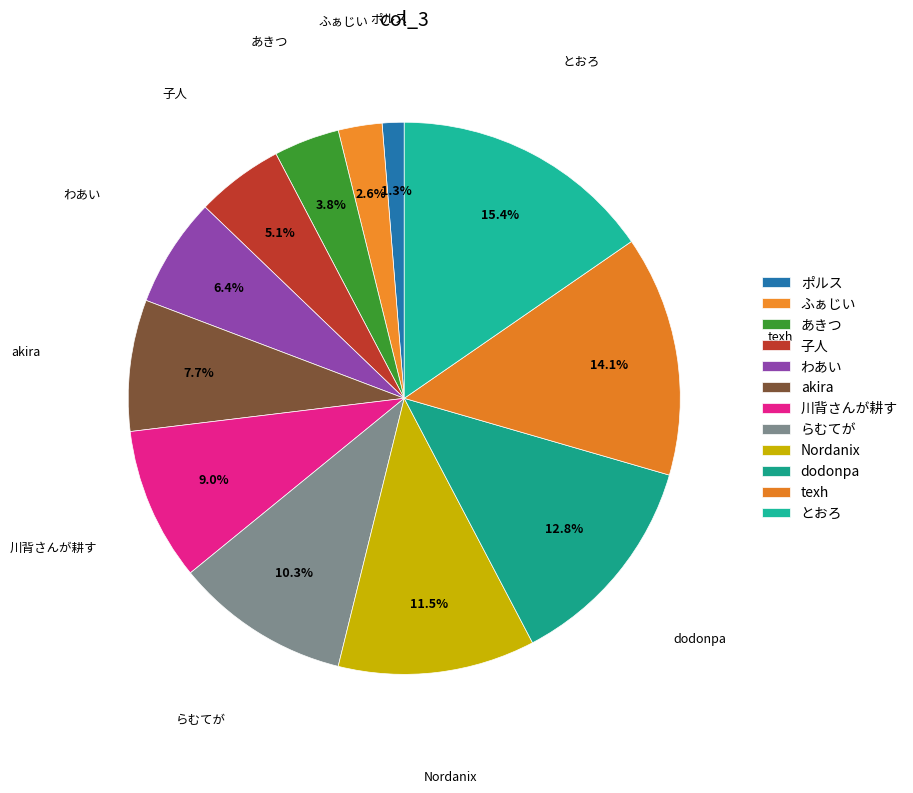

Count the number of slices in the pie.

12